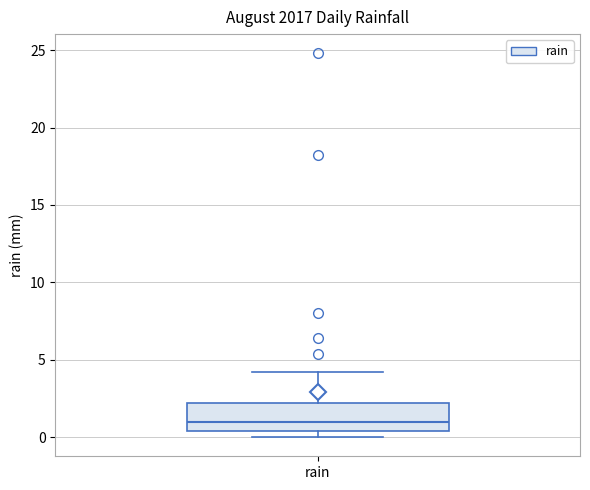

Transcribe this box plot: give where the median line is, the range the box spans, and where the two whiskers end, as read against the y-axis. The values are not printed on the chart, so give them approximately, as read against the axis.

median 1.0, box 0.5 to 2.0, whiskers 0.0 to 4.0